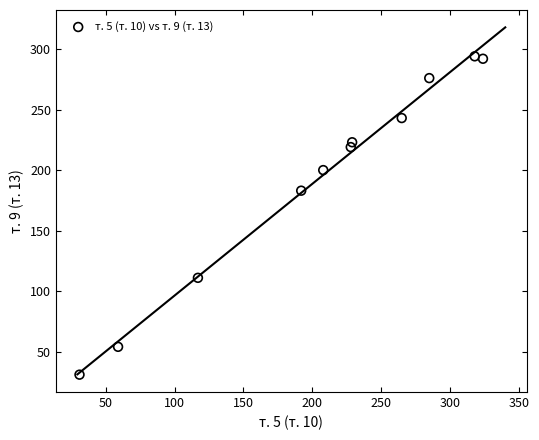

What Y value in the scatter plot is closest to 162?

183